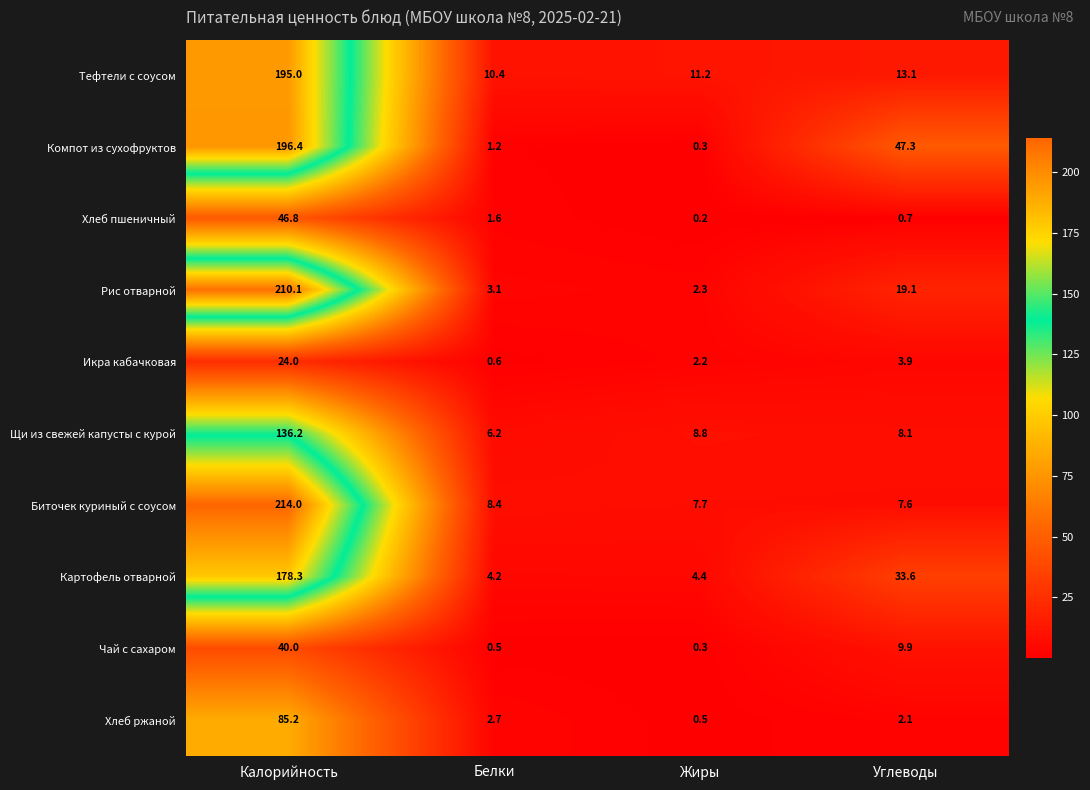

Rank the series by their maximum value, from highest to lowest.

Биточек куриный с соусом, Рис отварной, Компот из сухофруктов, Тефтели с соусом, Картофель отварной, Щи из свежей капусты с курой, Хлеб ржаной, Хлеб пшеничный, Чай с сахаром, Икра кабачковая